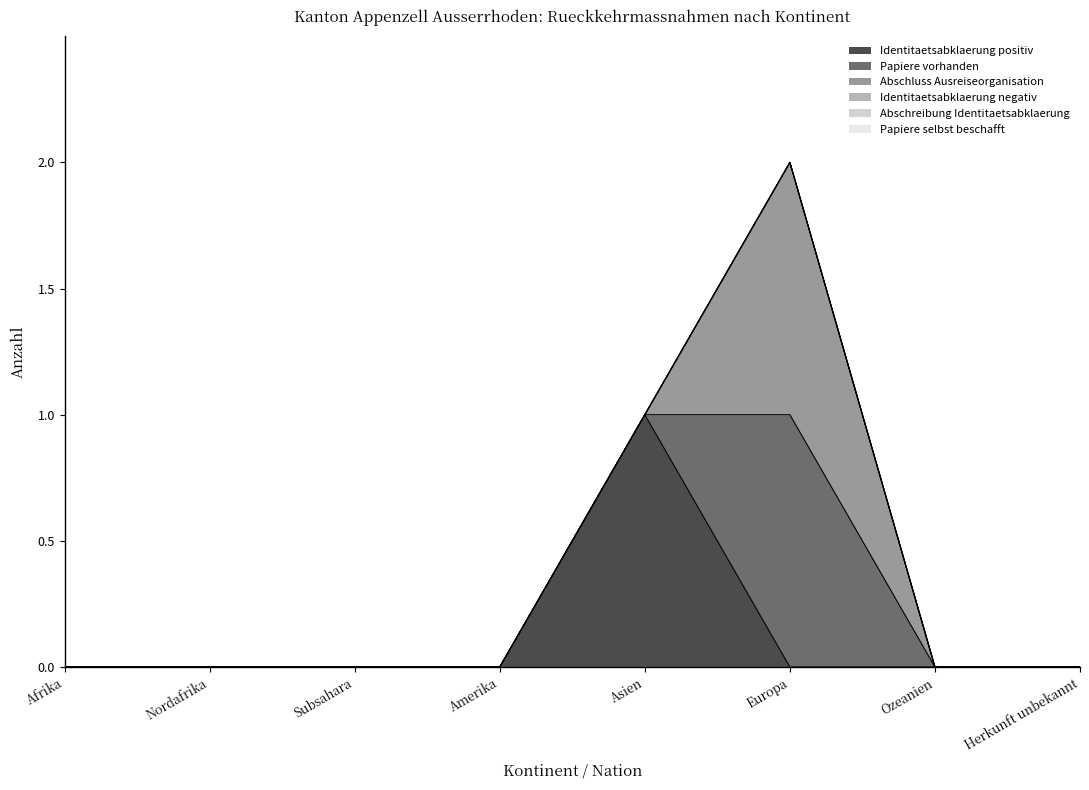

The Identitaetsabklaerung negativ series shows 0 at Subsahara. True or false?

True